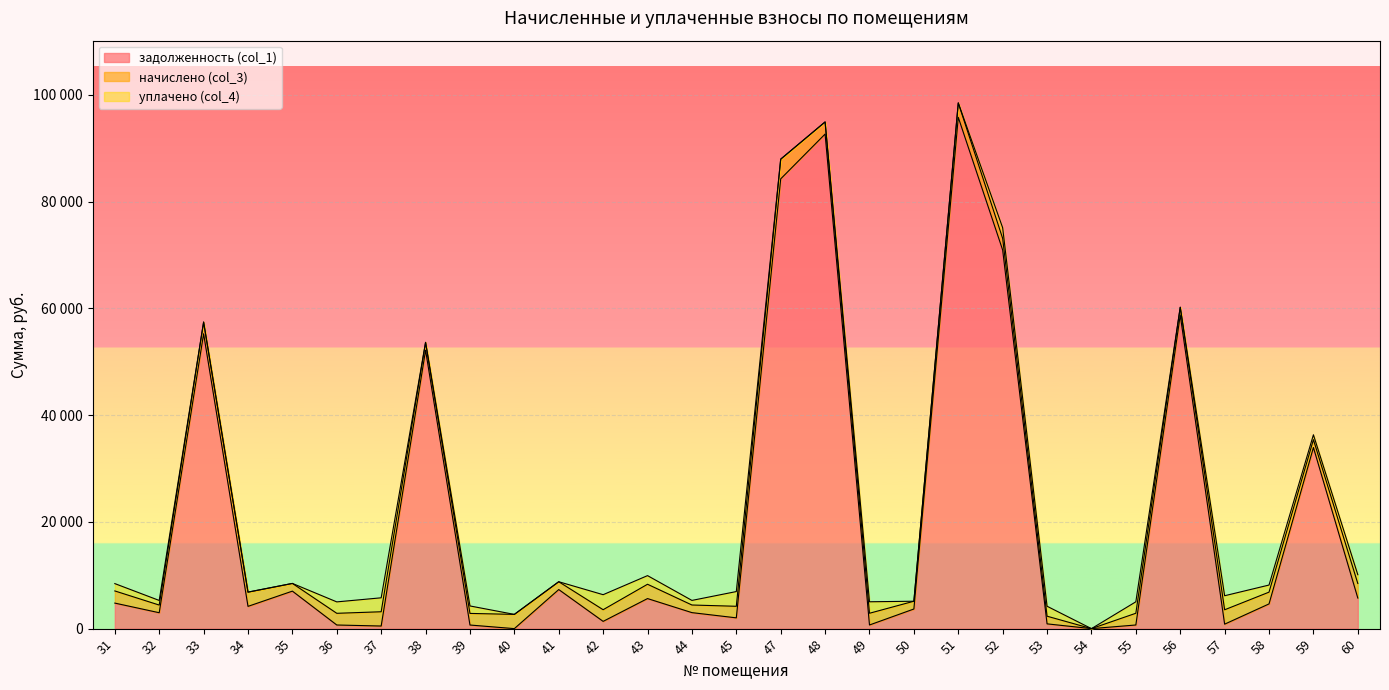

What is the difference between the maximum and minimum values in the задолженность (col_1) series?

95807.2